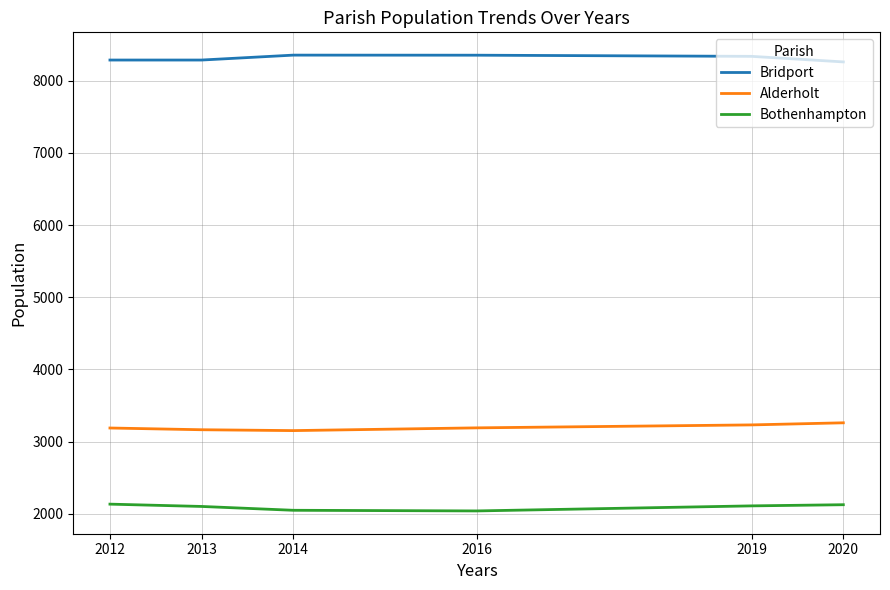

What is the difference between the maximum and minimum values in the Bothenhampton series?

94